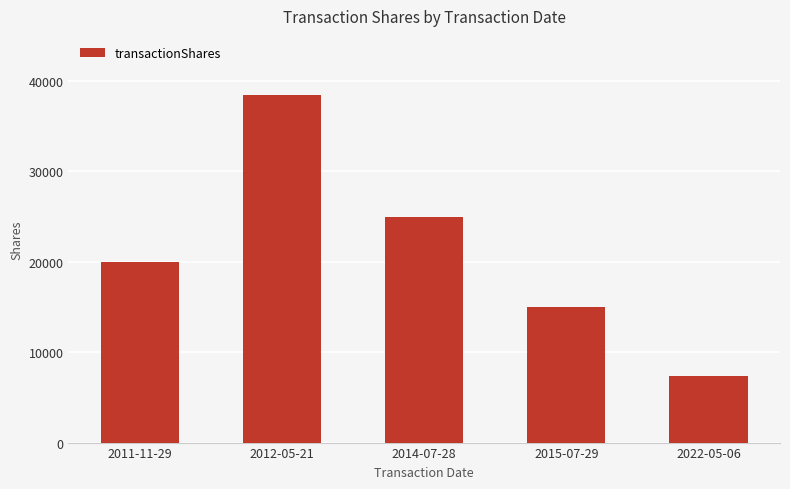

What is the change in value from 2012-05-21 to 2014-07-28?

-13461